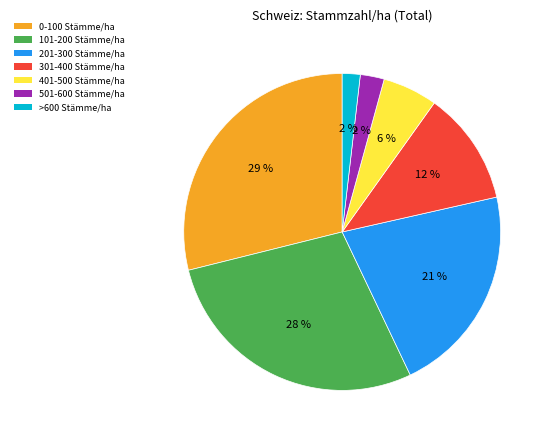

To the nearest percent, what portion does 301-400 Stämme/ha represent?

12%